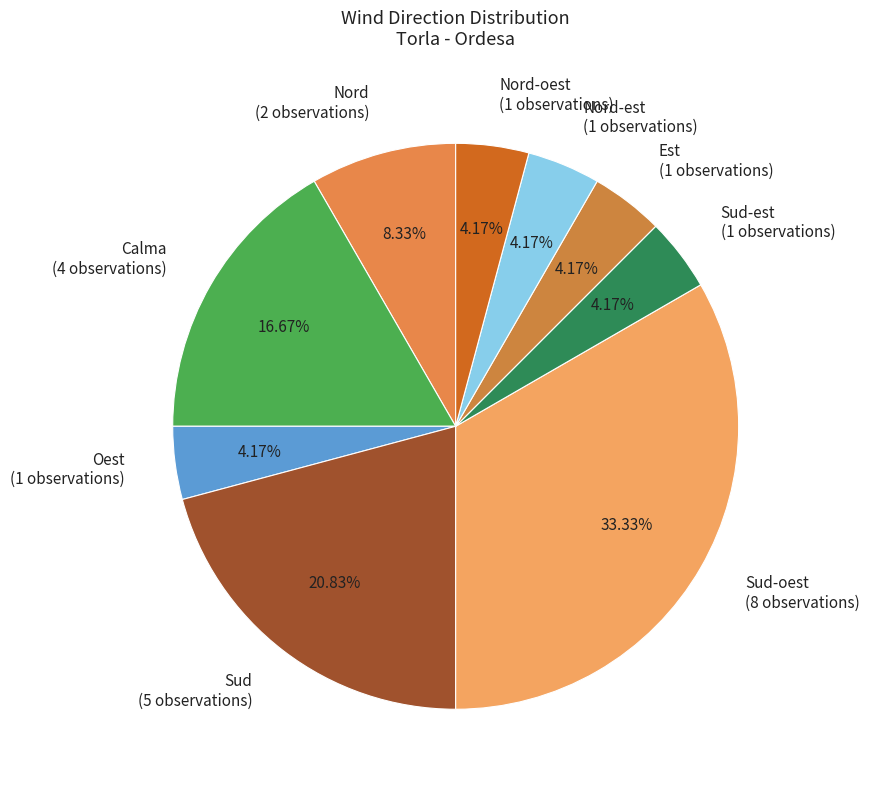

Does any single category account for the majority?

No